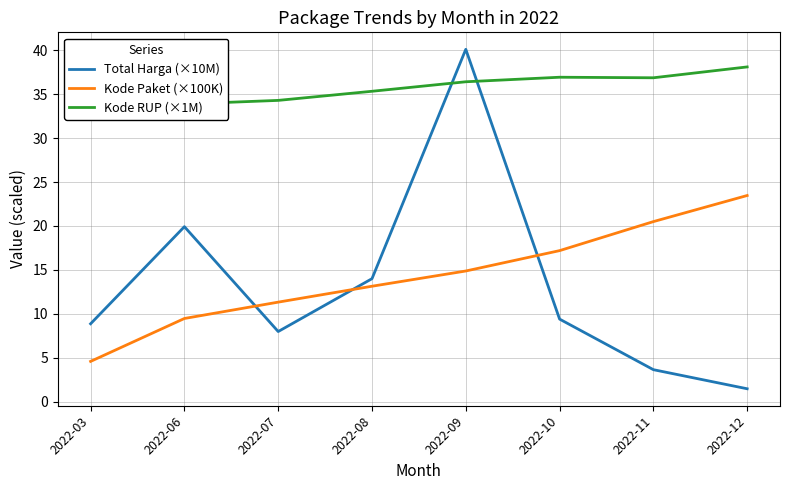

How many intersections are there between Total Harga (×10M) and Kode RUP (×1M)?

2